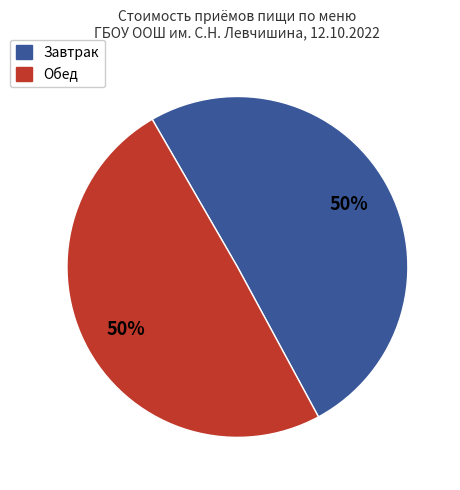

What is the ratio of the value at Завтрак to the value at Обед?

1.0